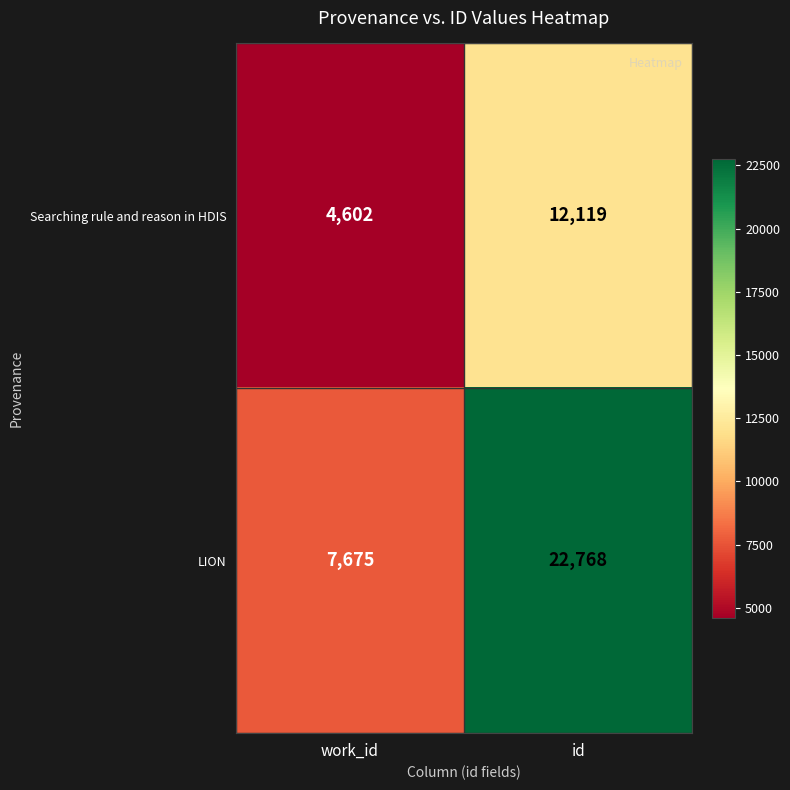

Is it true that Searching rule and reason in HDIS equals 19799 at id?

False